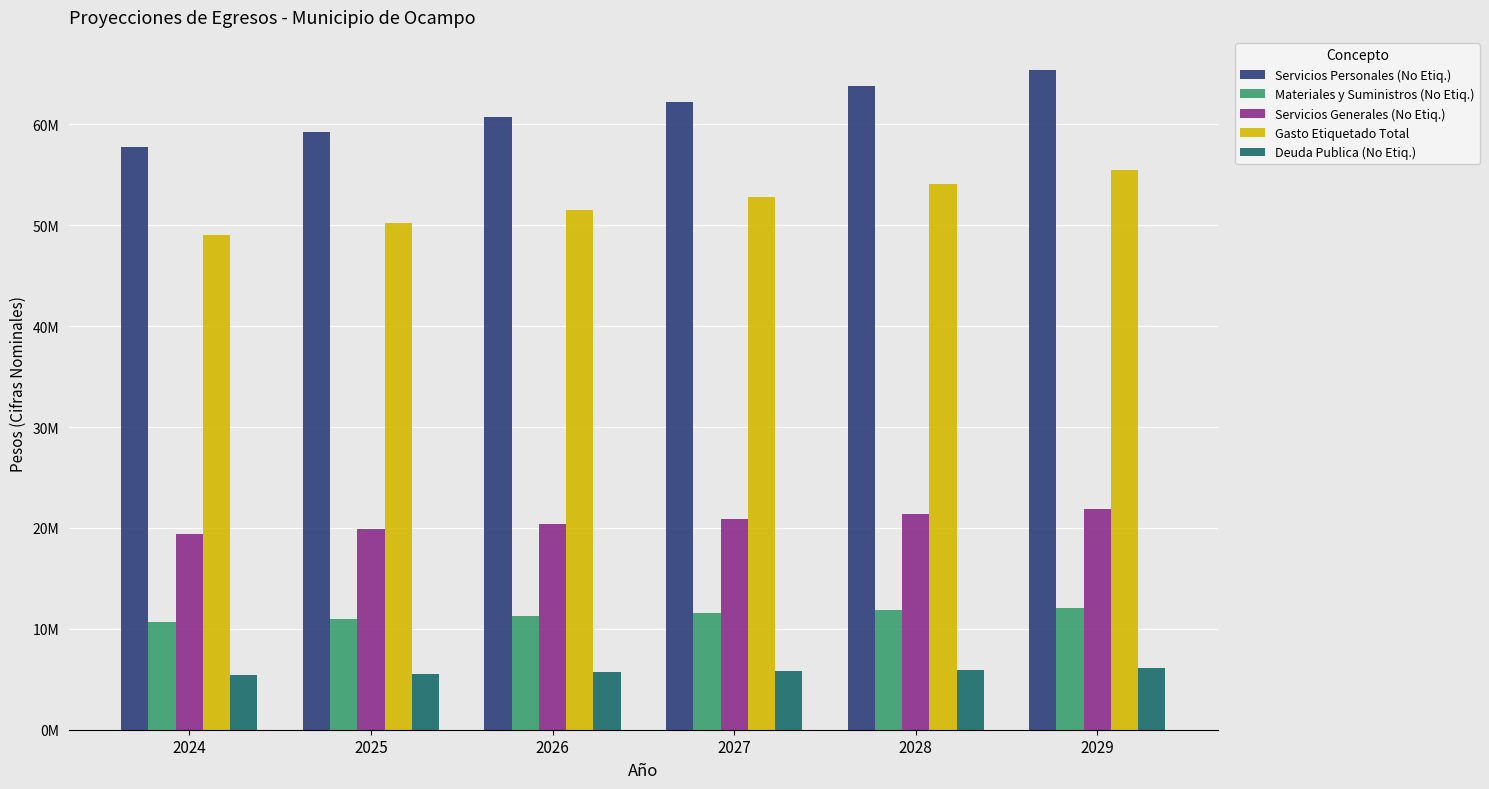

At which label is Gasto Etiquetado Total closest to 52219501?

2027